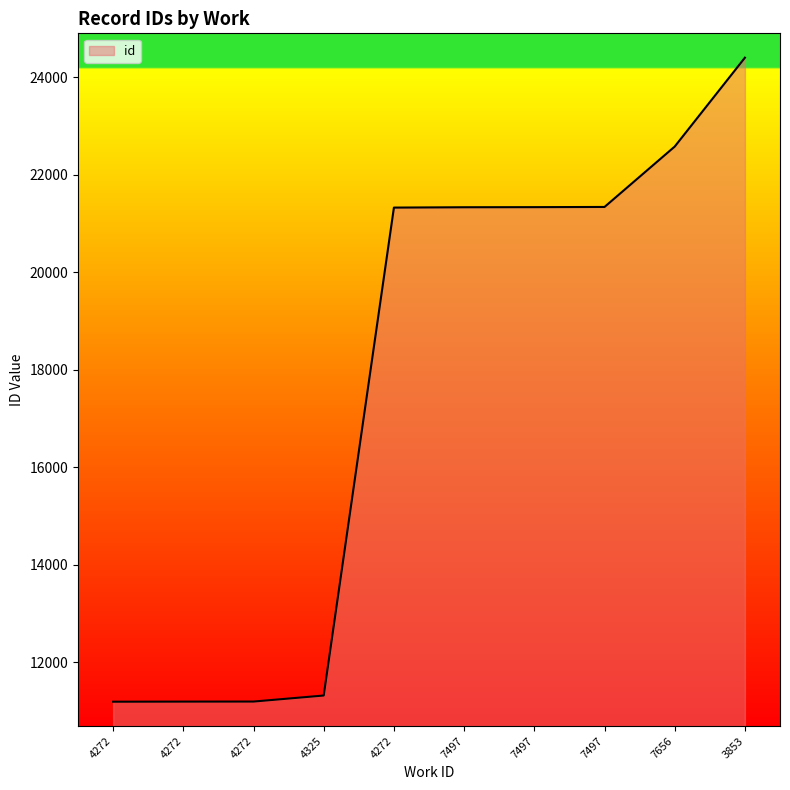

Where does the data first go above 21336?

7497